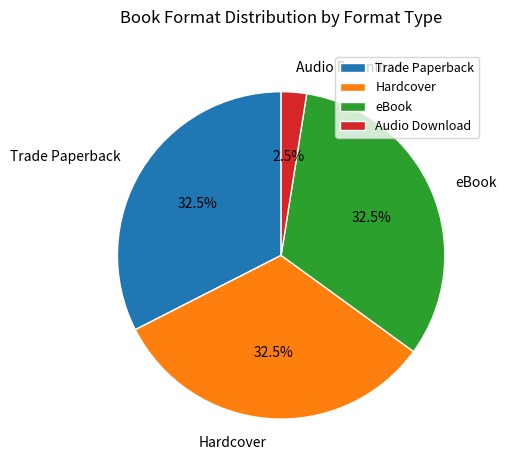

Which slice is the smallest?

Audio Download